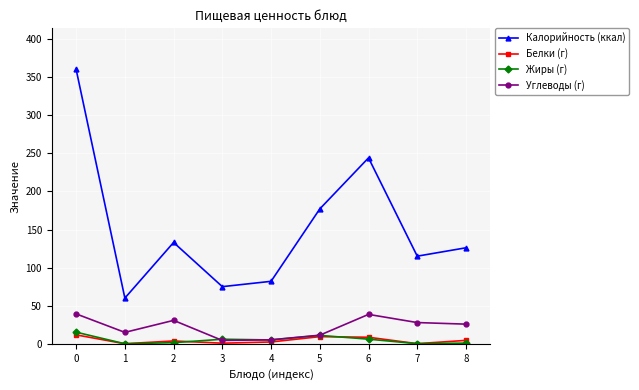

Is it true that Углеводы (г) equals 13.6 at 0?

False